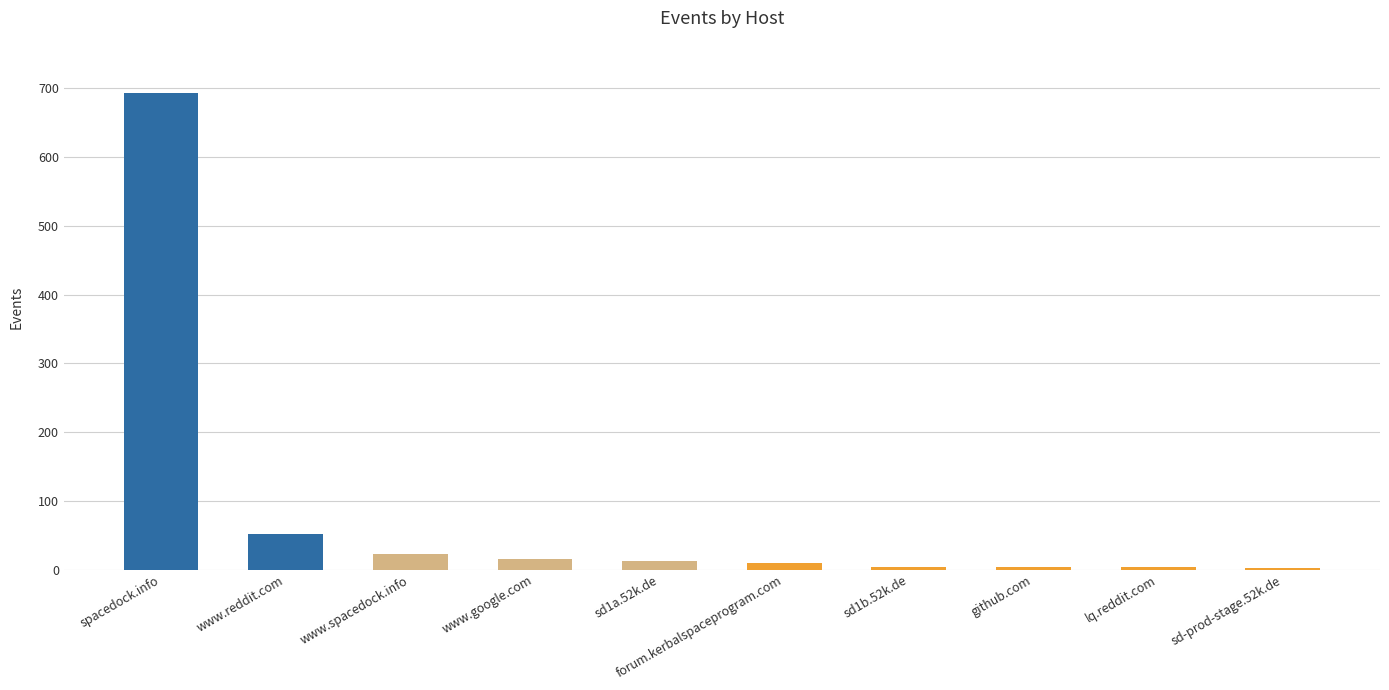

Where is the data nearest to the value 348?

www.reddit.com